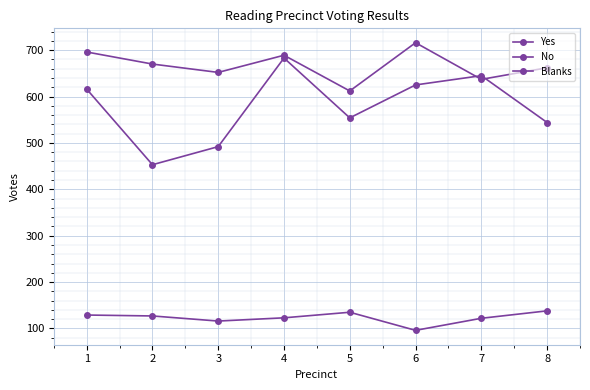

What is the value of the No point at the 1st from the left?

696